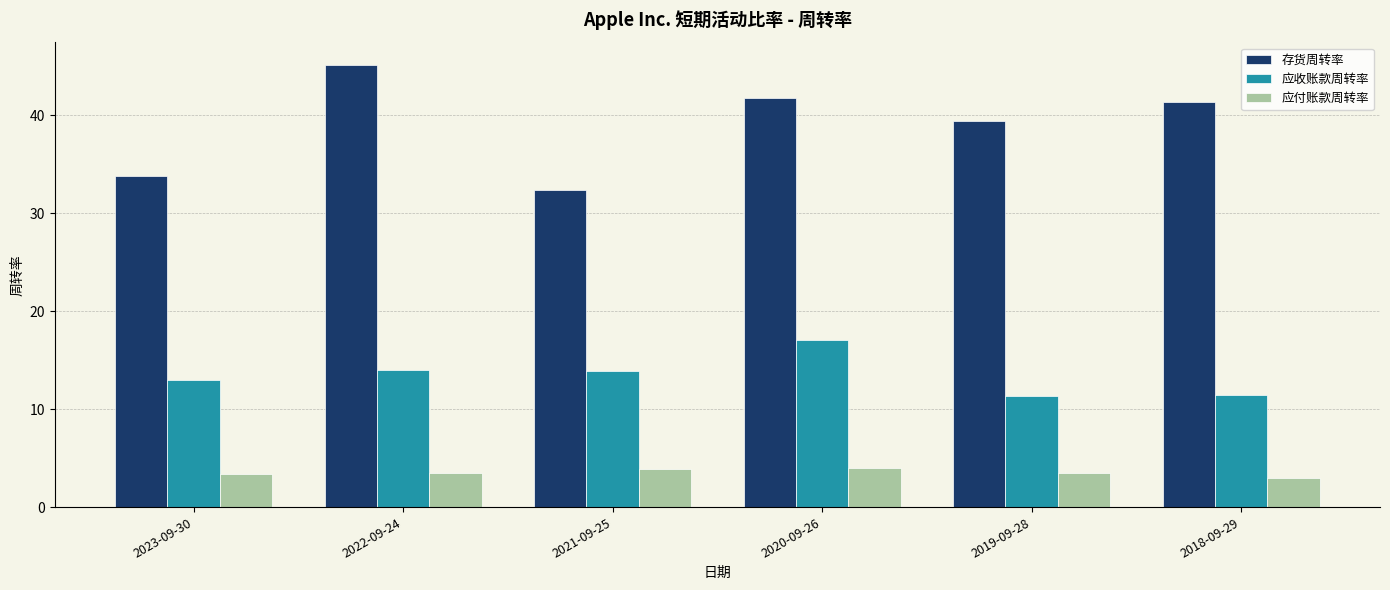

The 存货周转率 series shows 41.4 at 2018-09-29. True or false?

True